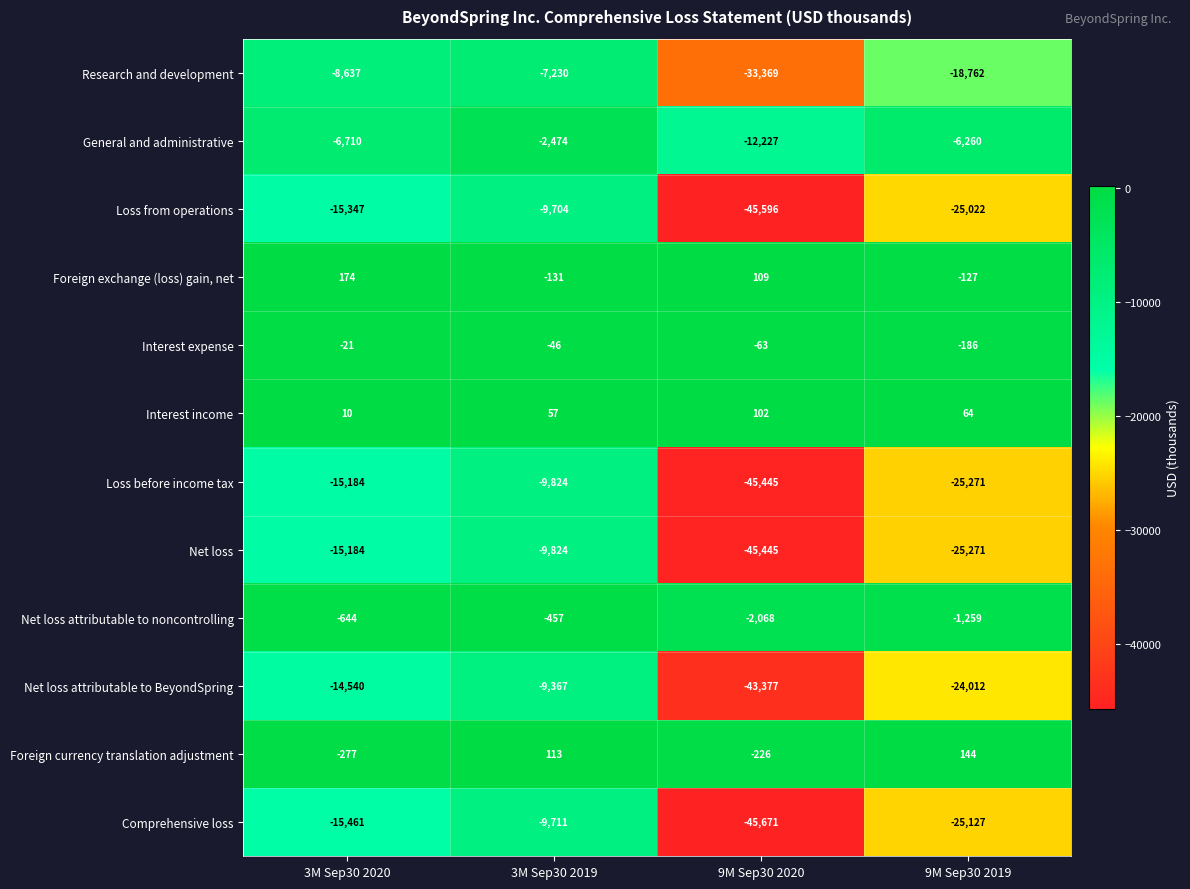

Count the Net loss values in the range -25271 to -9824.

3